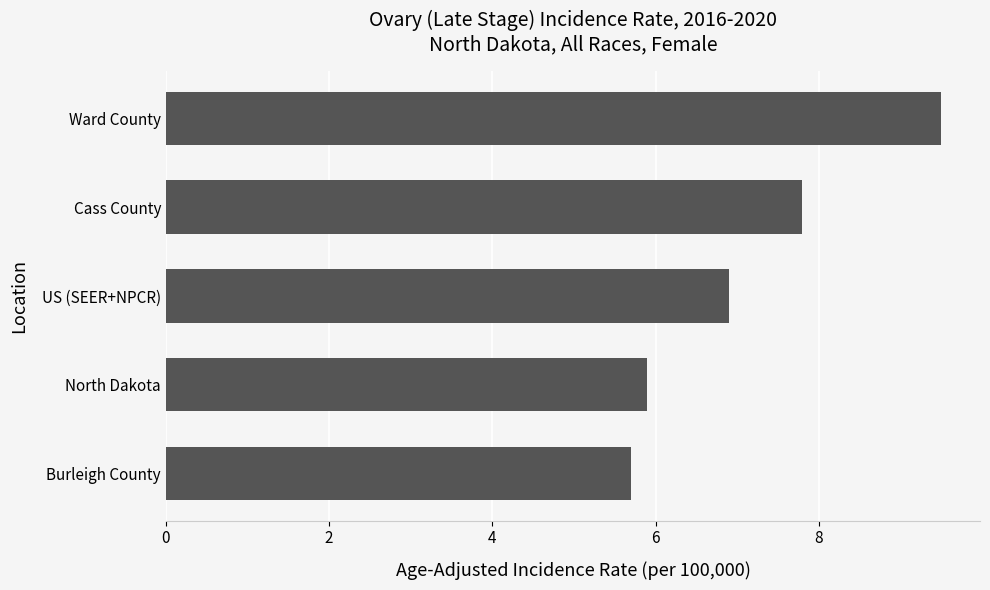

List the labels in order of value, smallest first.

Burleigh County, North Dakota, US (SEER+NPCR), Cass County, Ward County